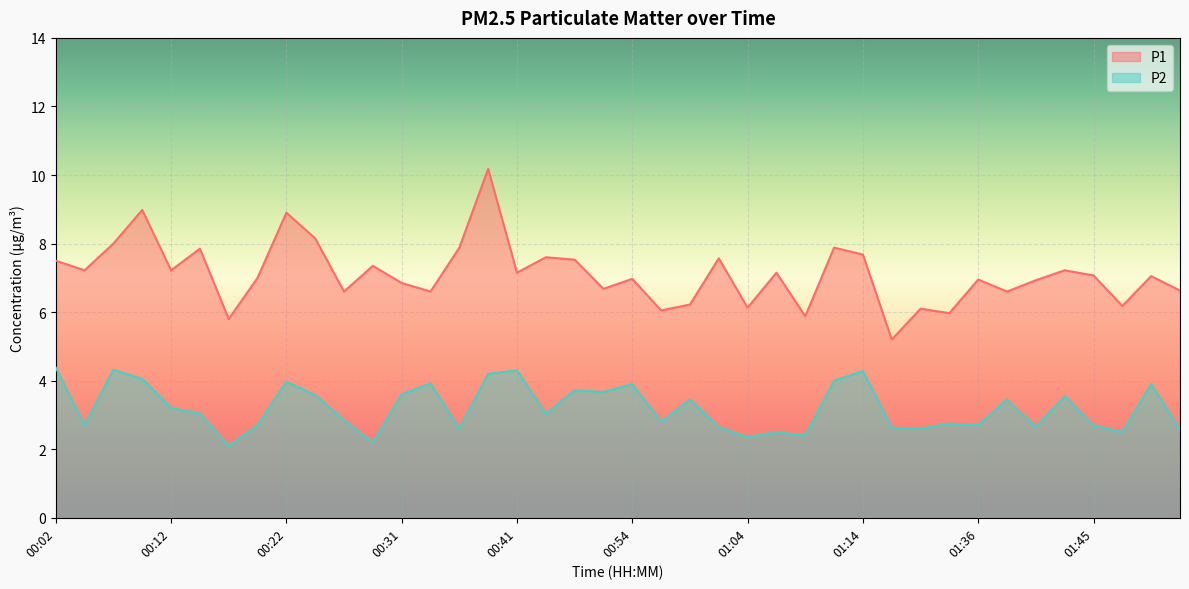

Which series has the largest range (max minus min)?

P1